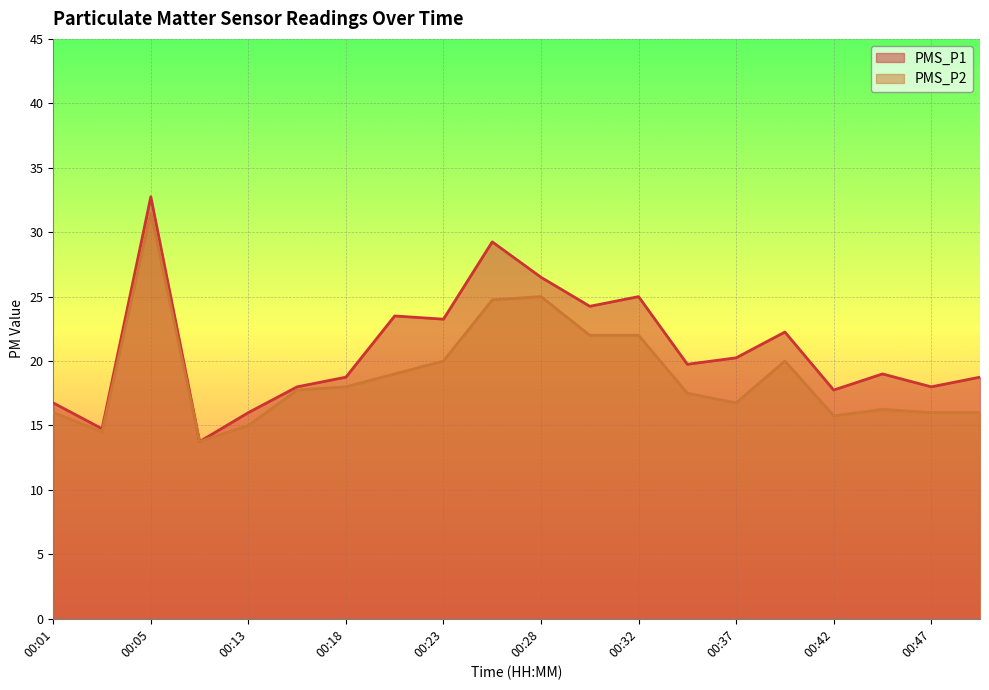

How many lines are shown in the chart?

2